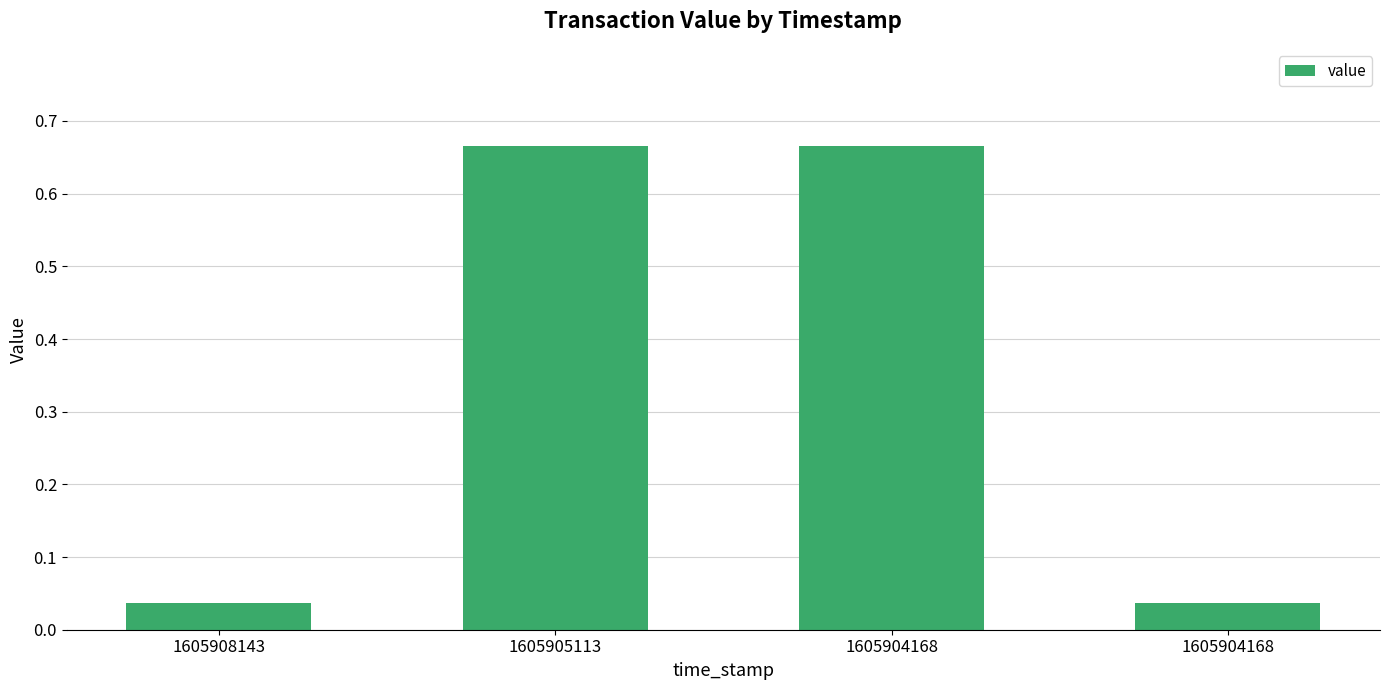

What is the difference between the maximum and minimum values?

0.6